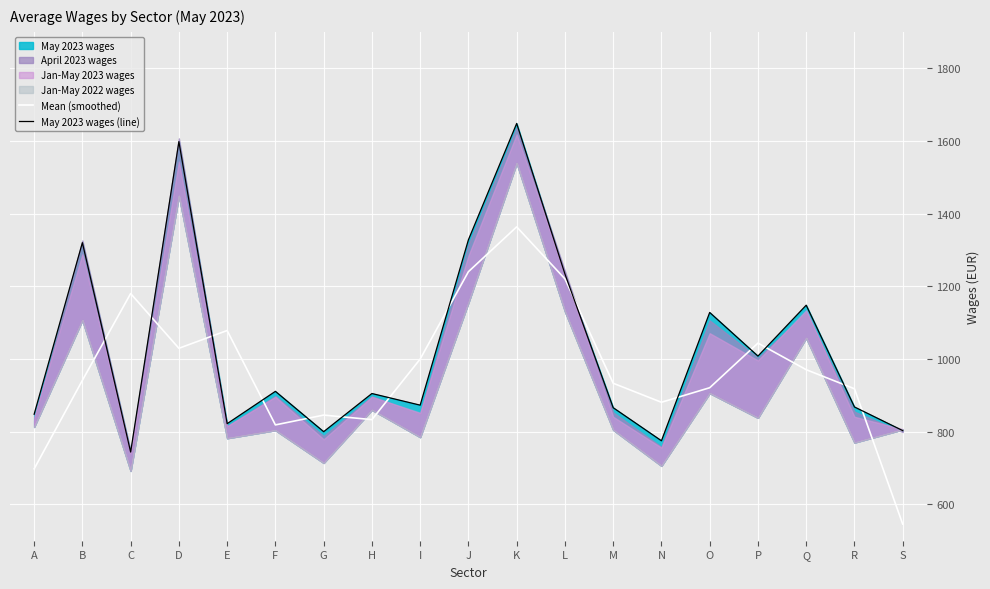

At which label does Mean (smoothed) reach its peak?

K